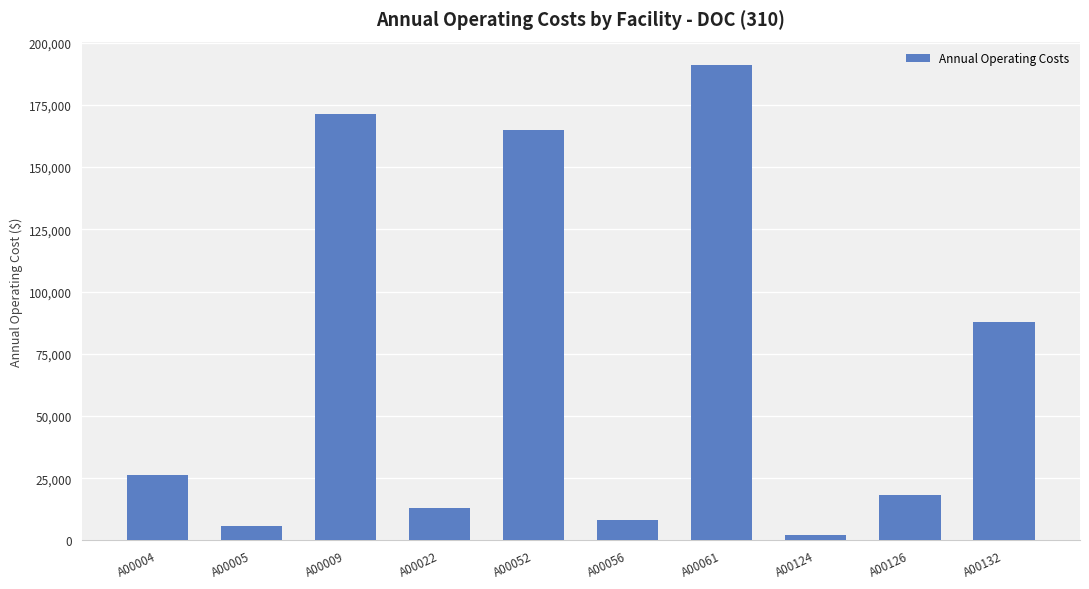

What value does the data have at A00009?

171511.8